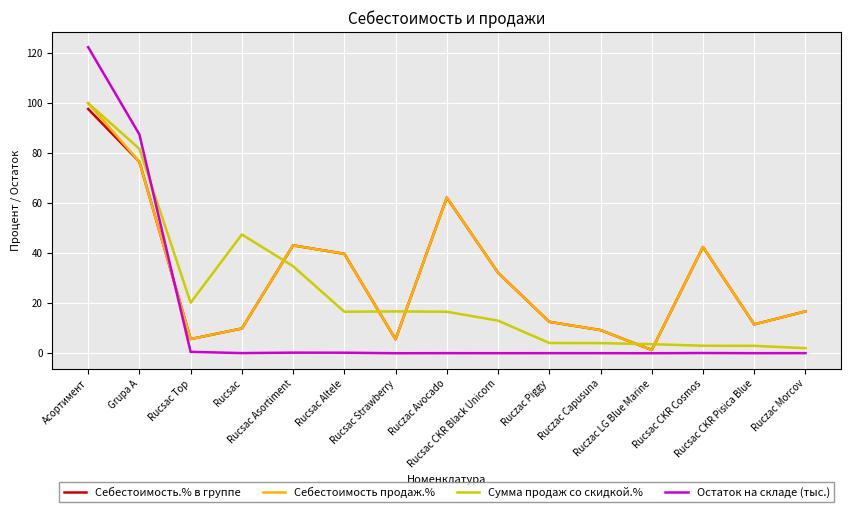

Where do Остаток на складе (тыс.) and Сумма продаж со скидкой.% first cross each other?

Grupa A and Rucsac Top